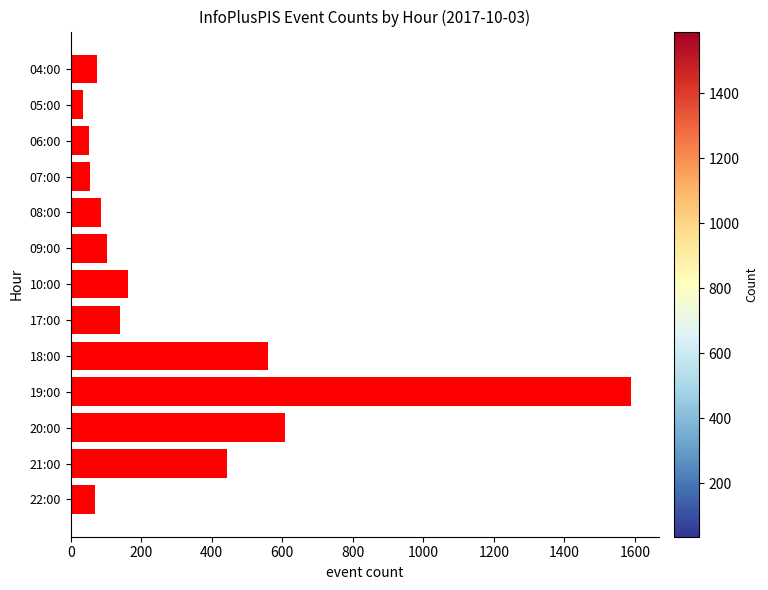

What is the average value?

306